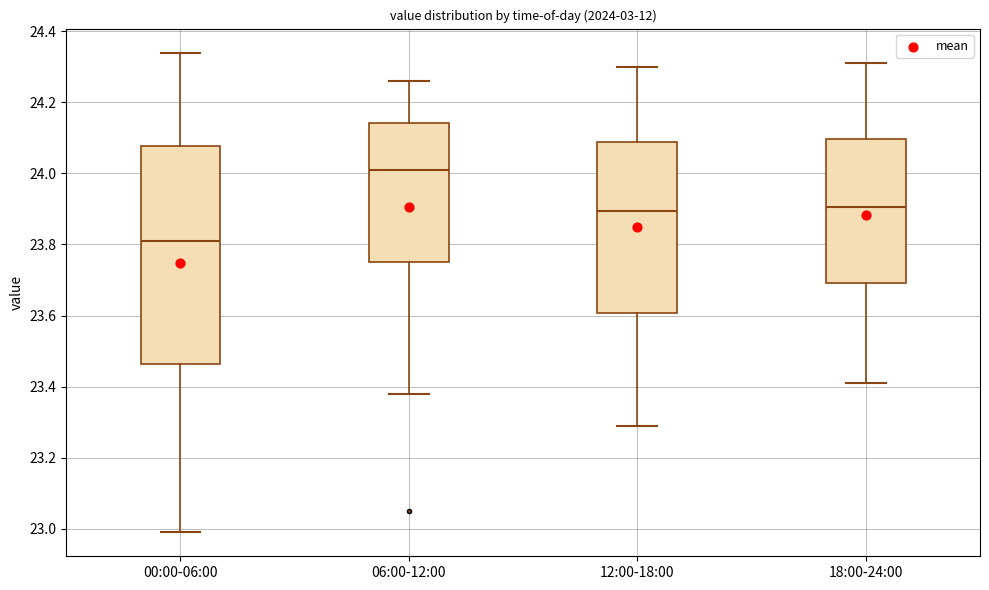

Which box is the tallest, from its lower edge to its upper edge?

00:00-06:00